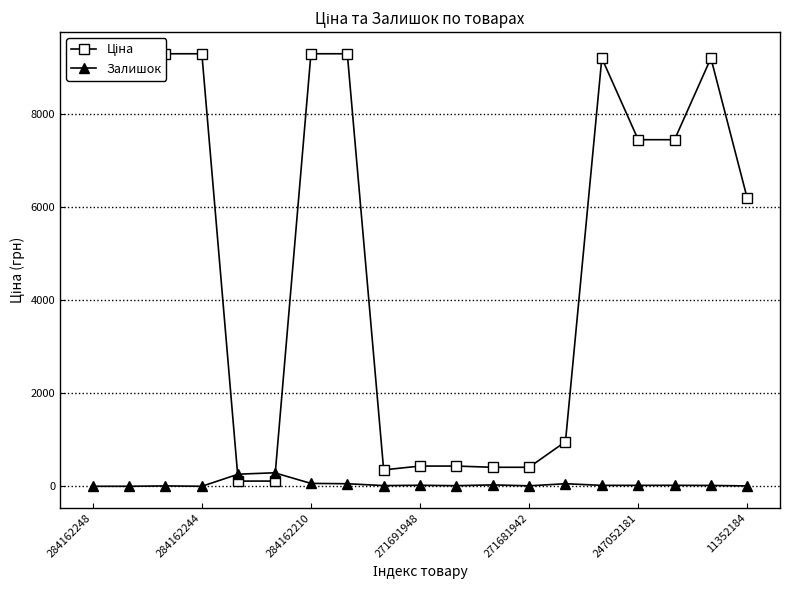

How many data points does each series have?

19